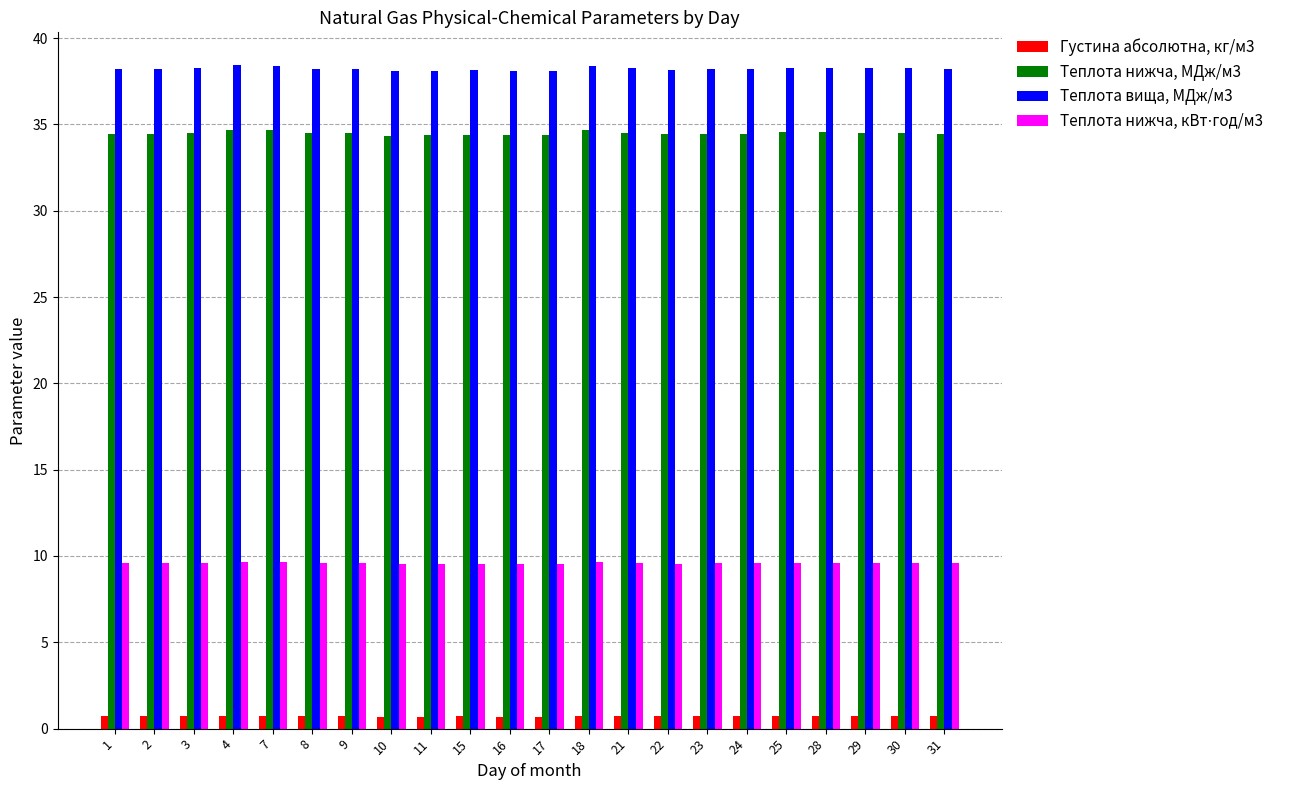

Which series has the largest total across all categories?

Теплота вища, МДж/м3